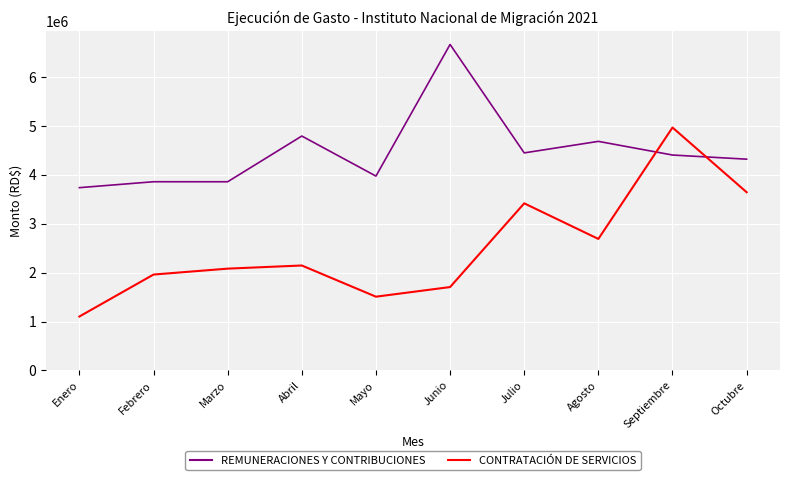

At how many categories does at least one series exceed 3083129?

10